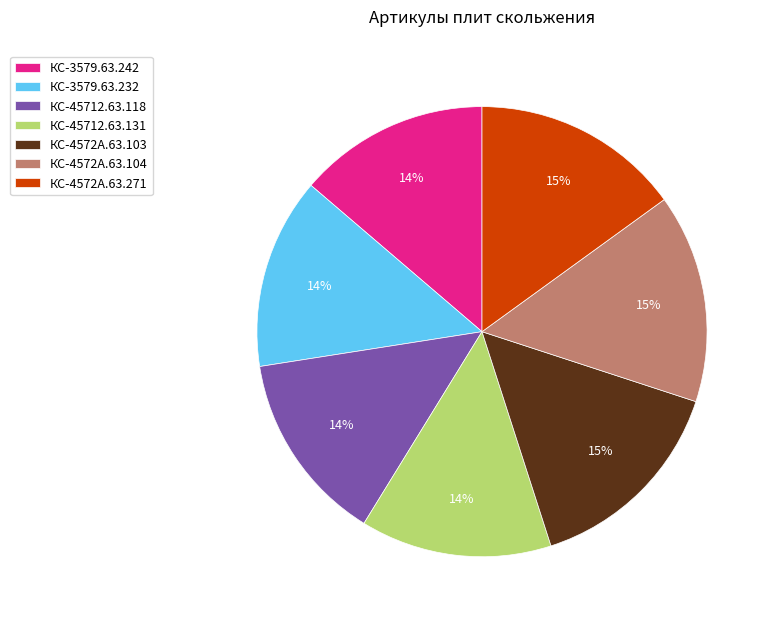

What is the ratio of the value at КС-3579.63.232 to the value at КС-3579.63.242?

1.0